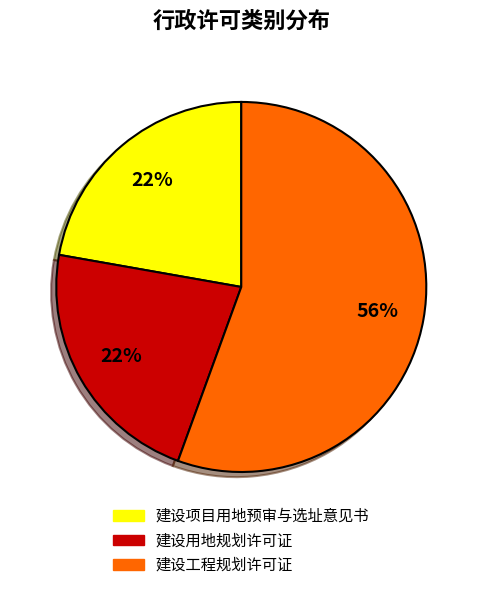

To the nearest percent, what is the combined percentage of 建设工程规划许可证 and 建设用地规划许可证?

78%